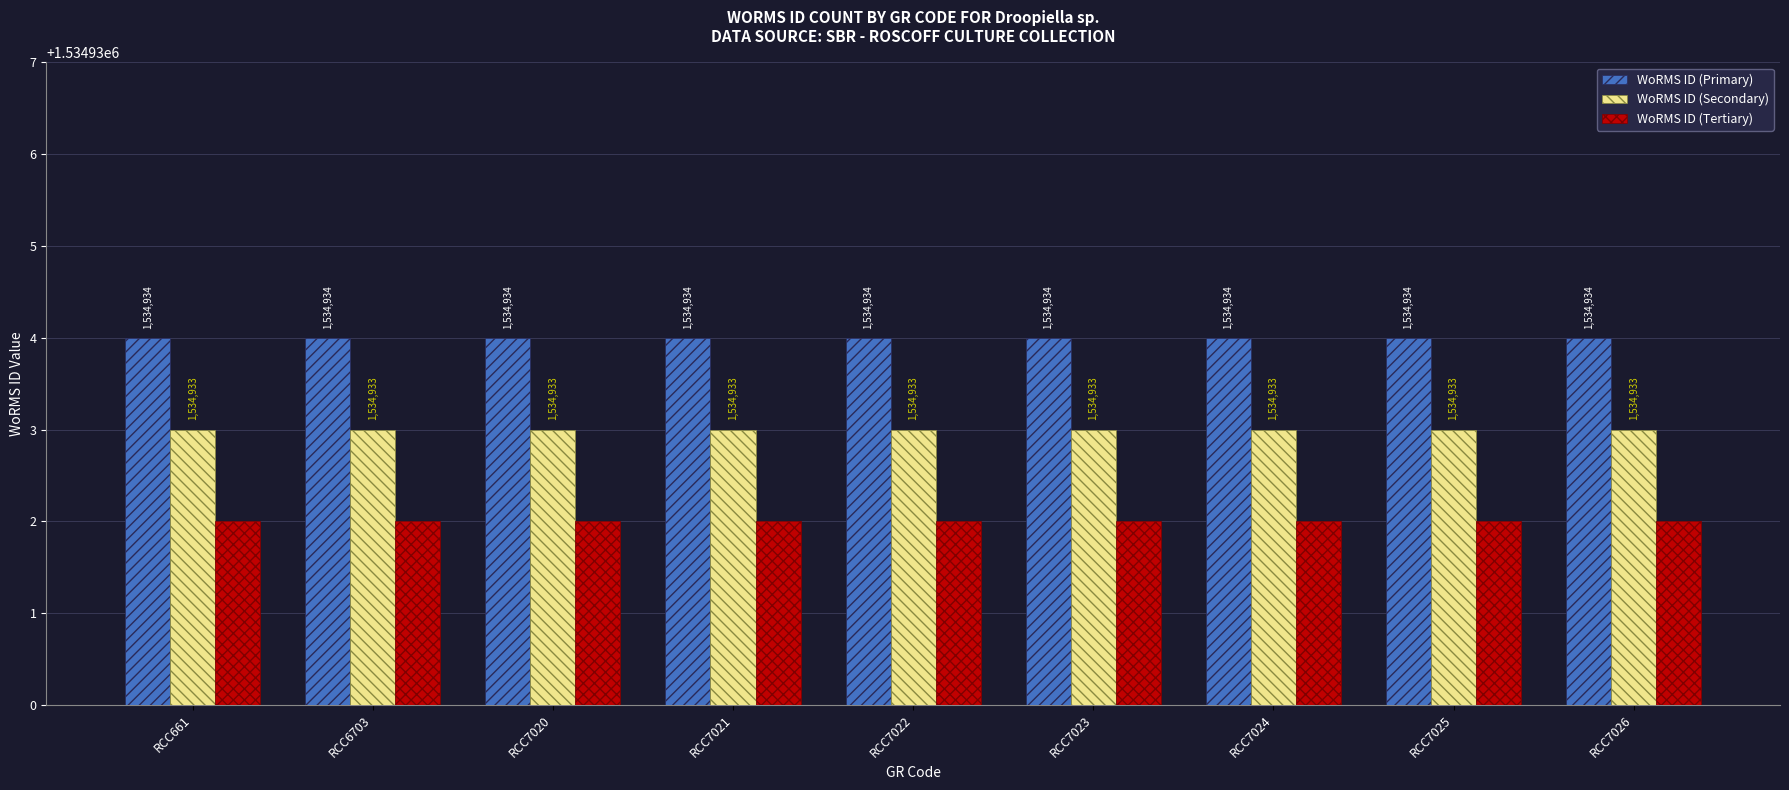

What is the value of the WoRMS ID (Secondary) bar at the 5th from the left?

1534933